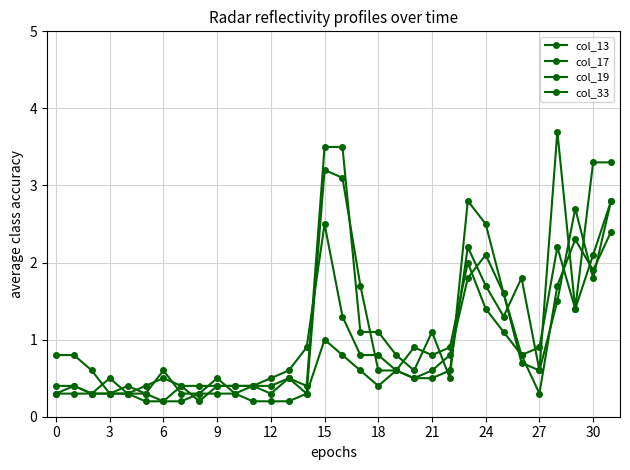

Does the chart have visible grid lines?

Yes